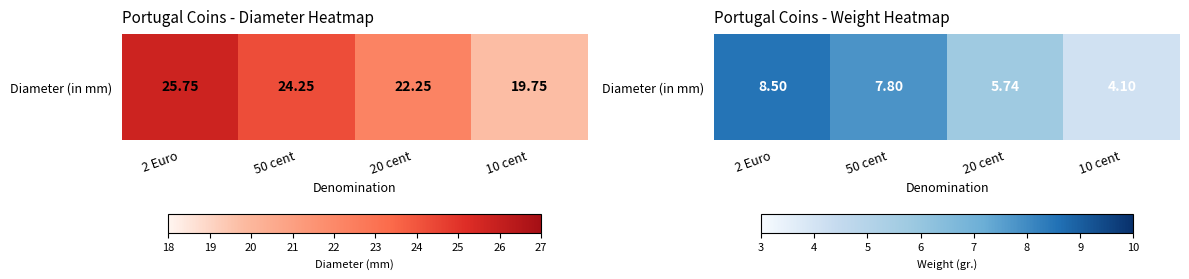

Is it true that the value at 2 Euro is 12.4?

False